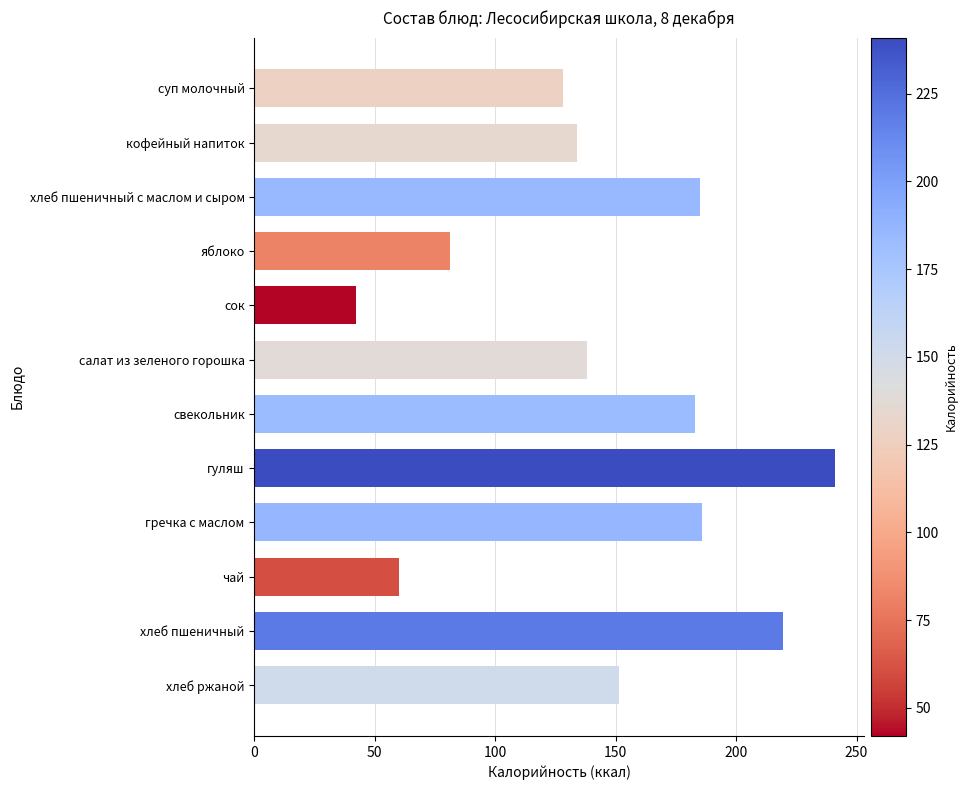

What is the change in value from суп молочный to кофейный напиток?

+6.0